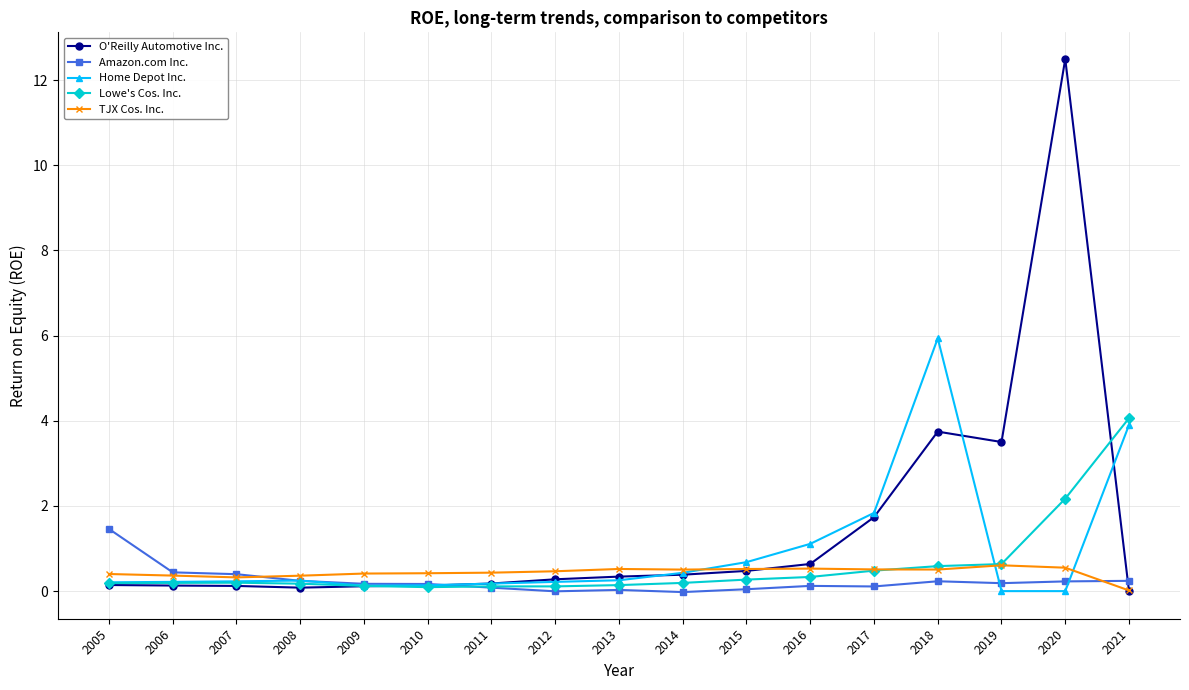

What is the average value of the Amazon.com Inc. series?

0.2